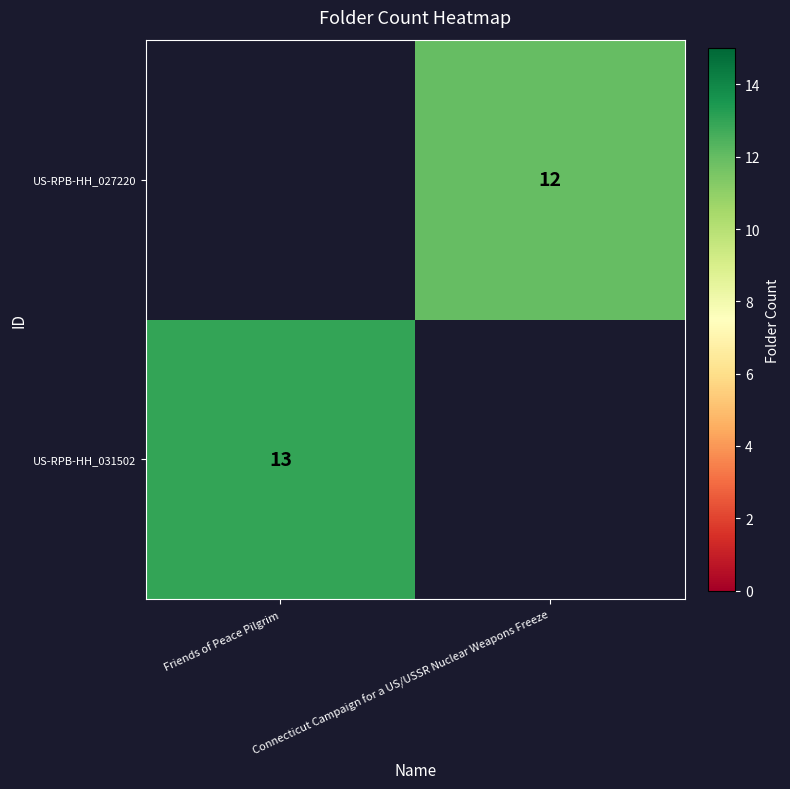

The US-RPB-HH_027220 series shows 12 at Connecticut Campaign for a US/USSR Nuclear Weapons Freeze. True or false?

True